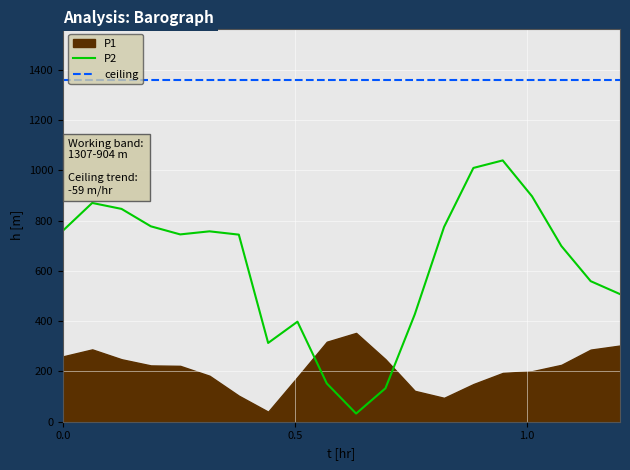

True or false: ceiling and P2 cross at least once.

False